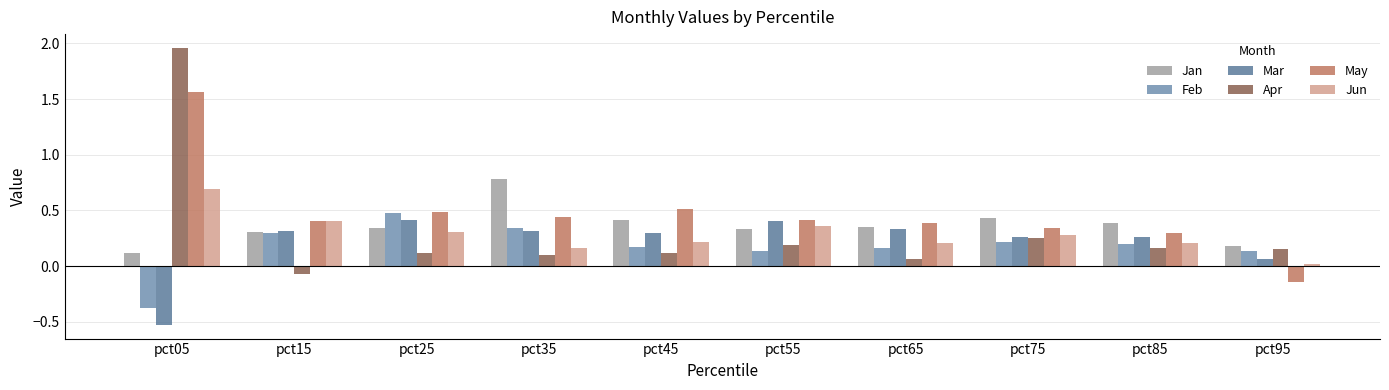

How many values in the Apr series are below 0?

1